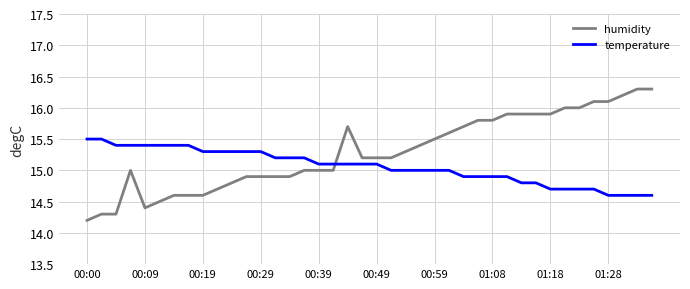

How many times do humidity and temperature cross each other?

1